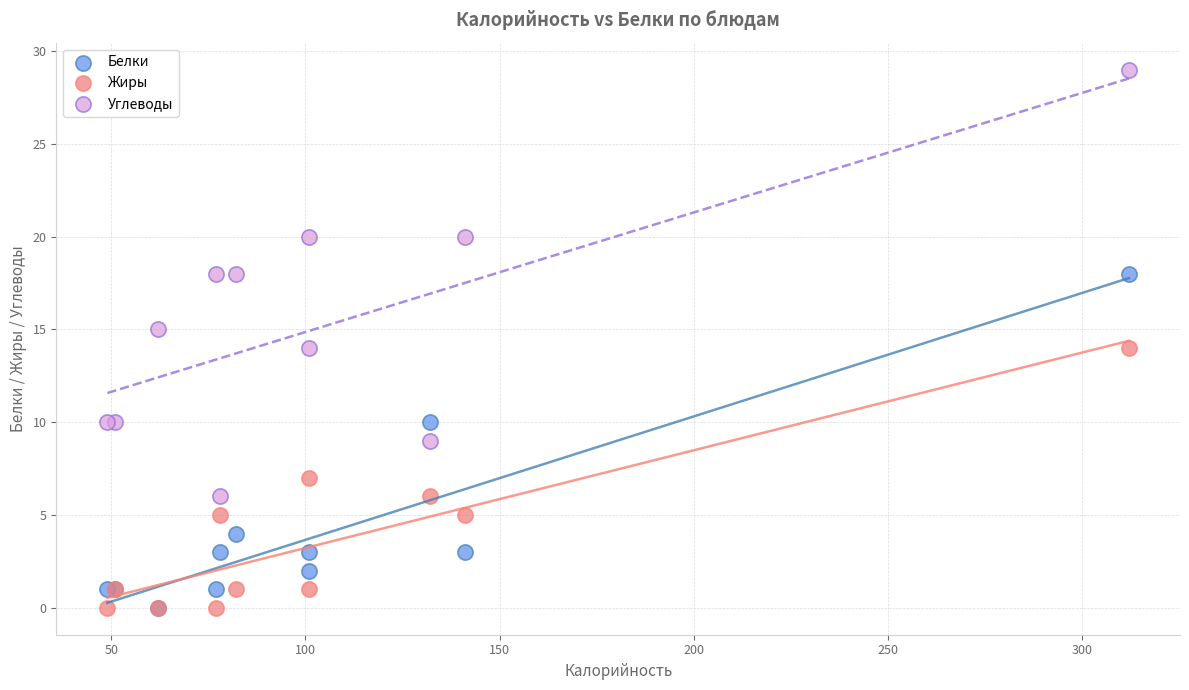

What are all the series names shown in the legend?

Белки, Жиры, Углеводы